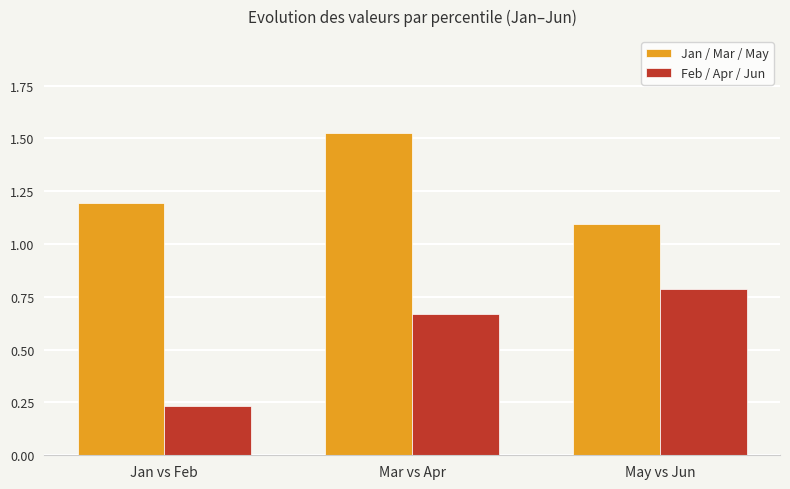

Where is Jan / Mar / May nearest to the value 1?

May vs Jun